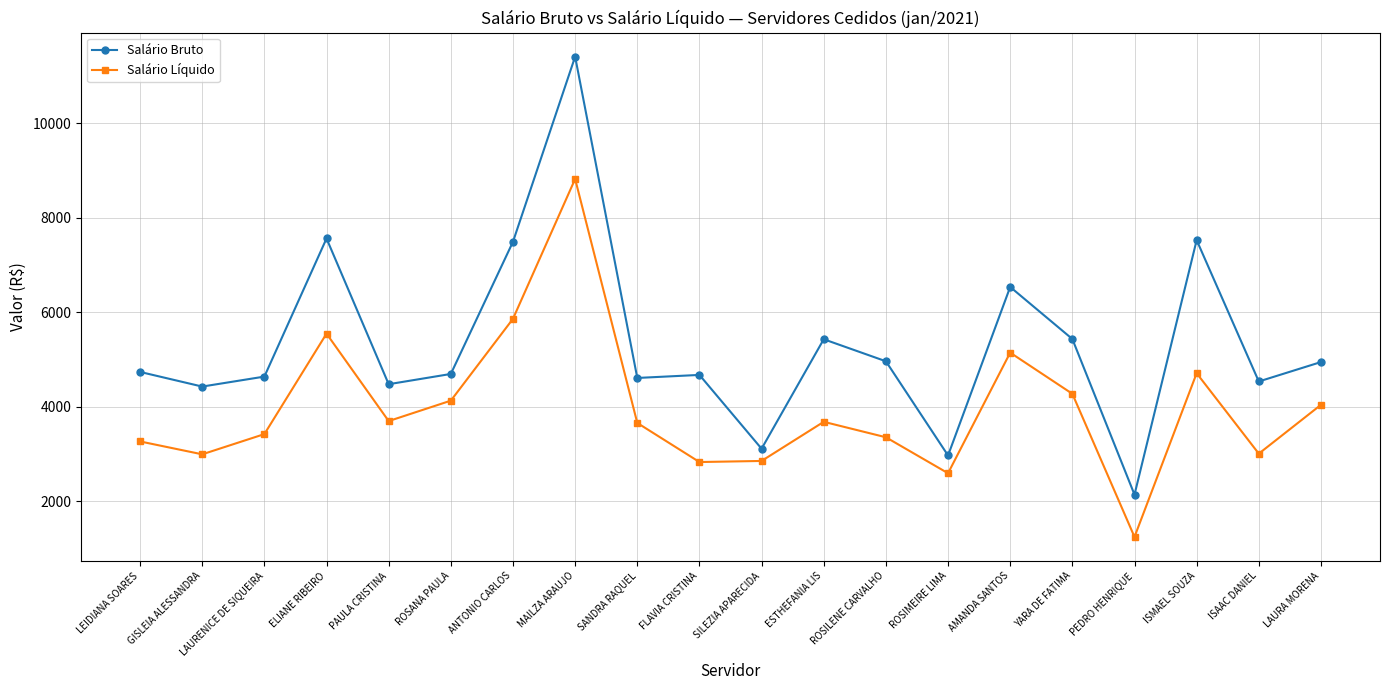

True or false: Salário Bruto and Salário Líquido intersect in this chart.

False